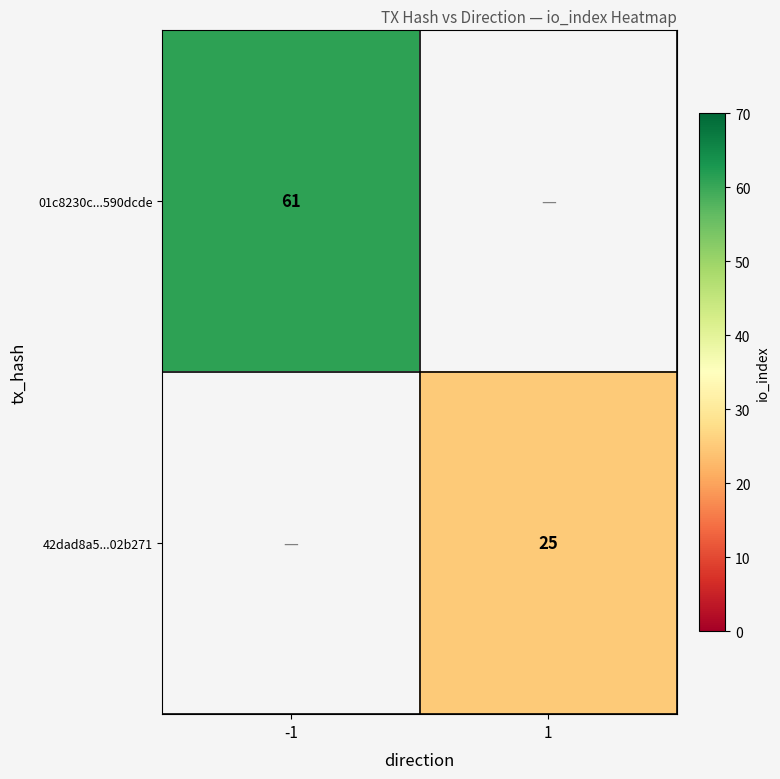

The value of 01c8230c...590dcde at -1 is 61. True or false?

True